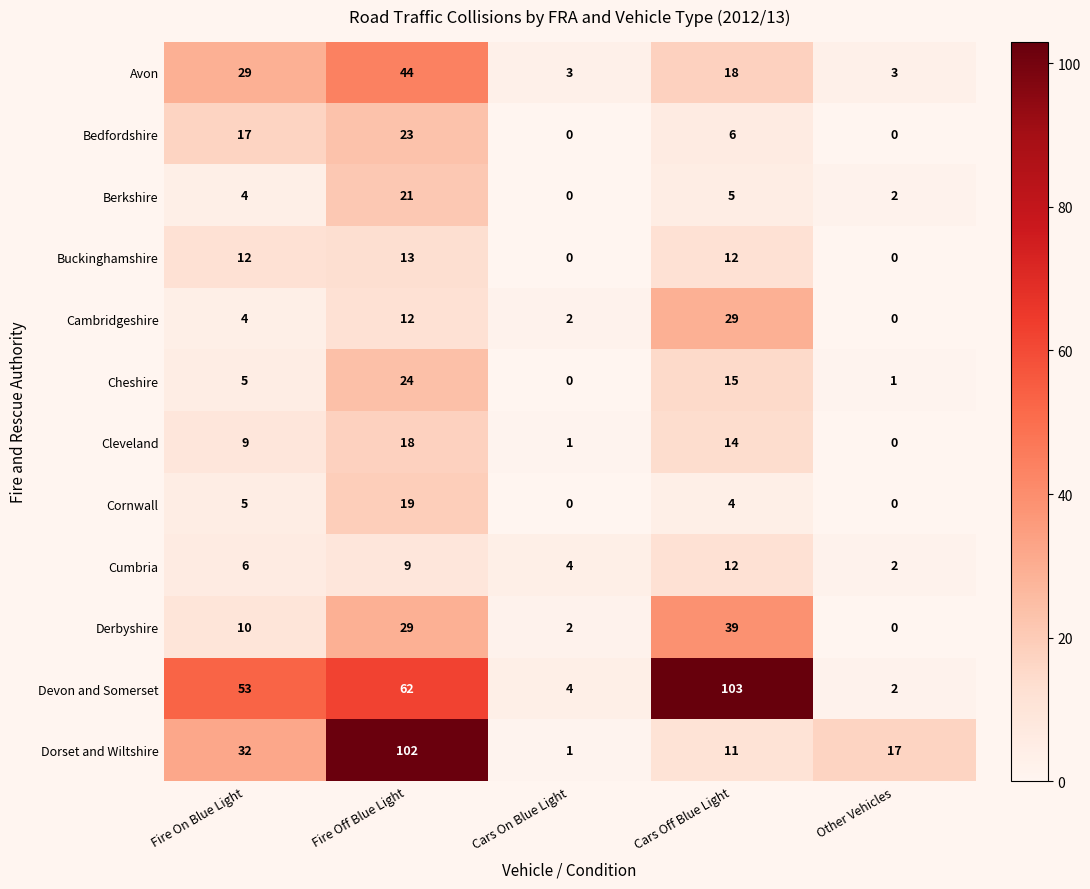

Between Cars On Blue Light and Cars Off Blue Light, which series saw the biggest shift?

Devon and Somerset